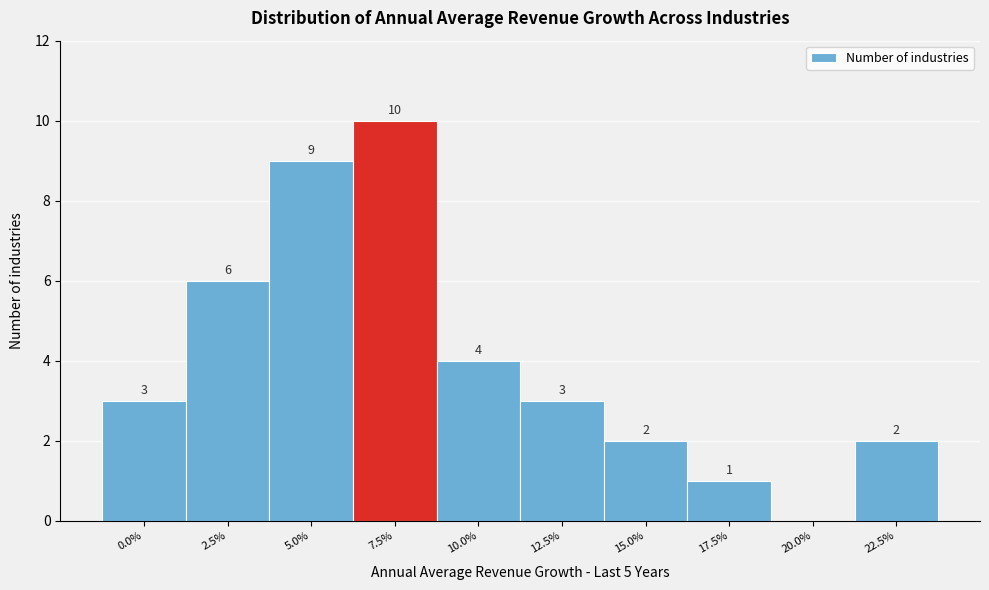

Reading left to right, extract all data points from this chart.

0.0%=3	2.5%=6	5.0%=9	7.5%=10	10.0%=4	12.5%=3	15.0%=2	17.5%=1	20.0%=0	22.5%=2